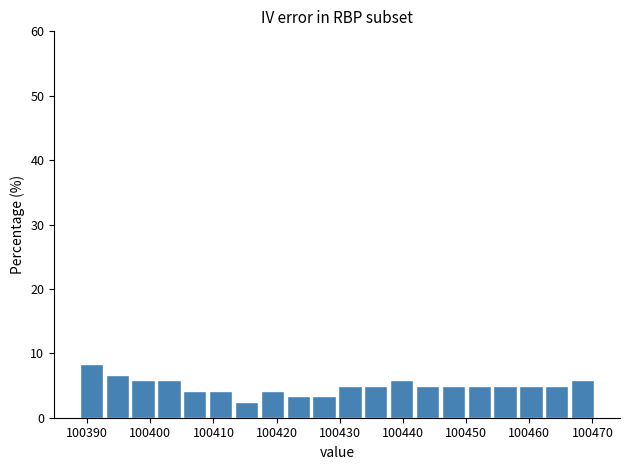

What is the height of the bar covering 100450 to 100454 on the x-axis? Neither the bar edges nor the heights are printed on the chart, so give them approximately, as read against the axes.

5